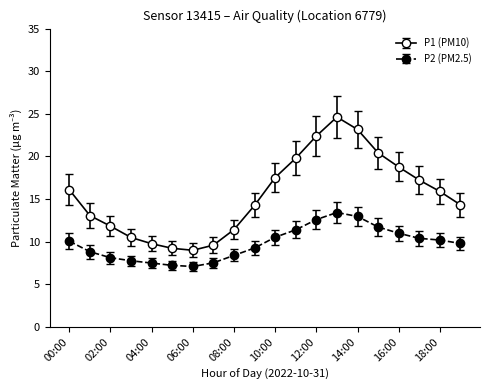

Which series has the widest spread of values?

P1 (PM10)